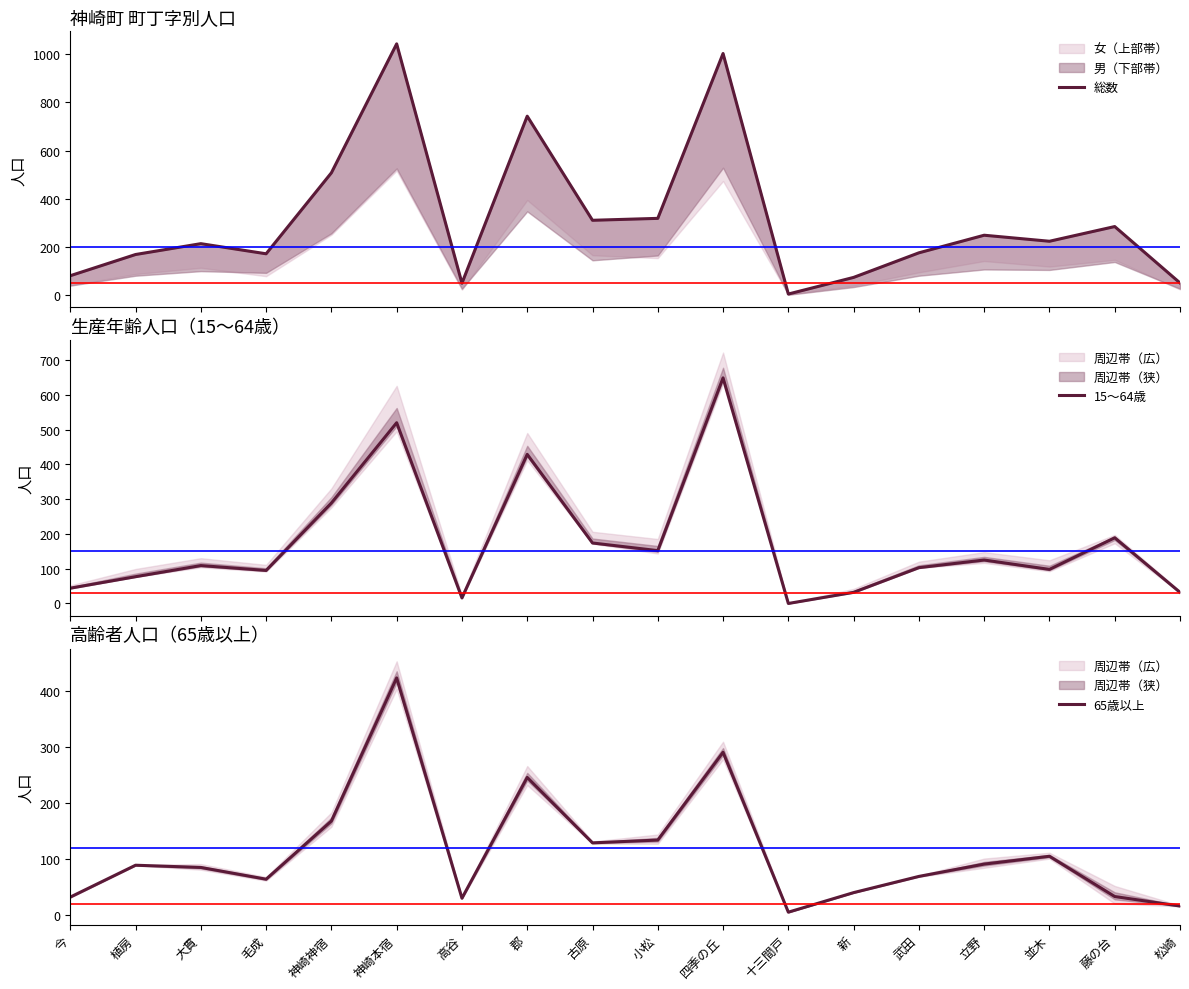

How many data points does each series have?

18